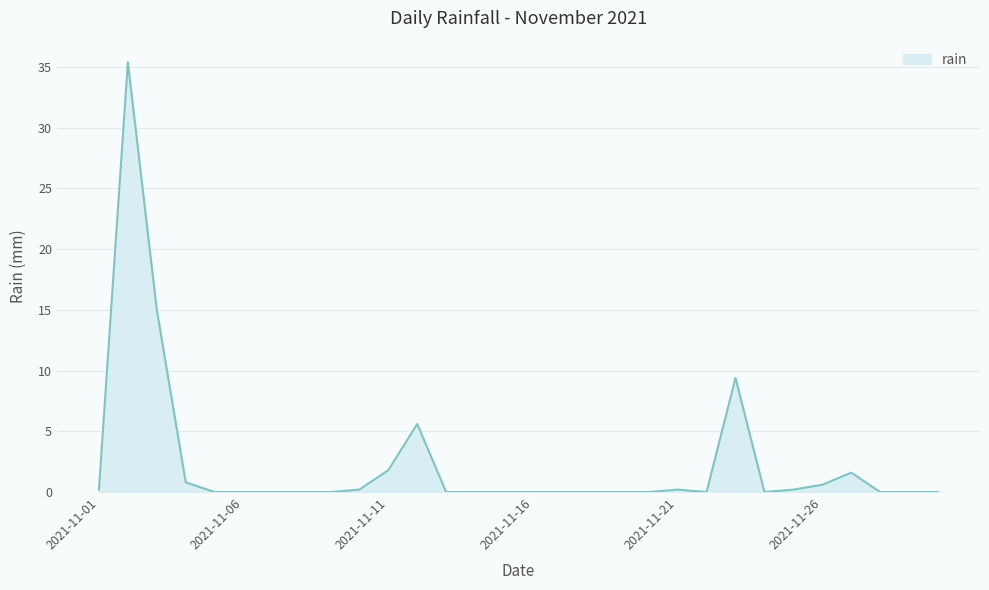

What is the difference between the maximum and minimum values?

35.4